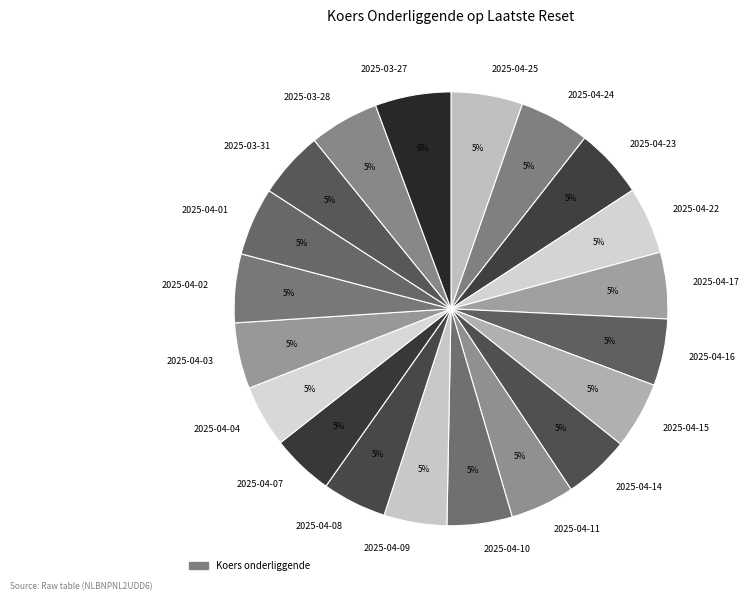

To the nearest percent, what is the difference between the largest and smallest slice percentages?

1%